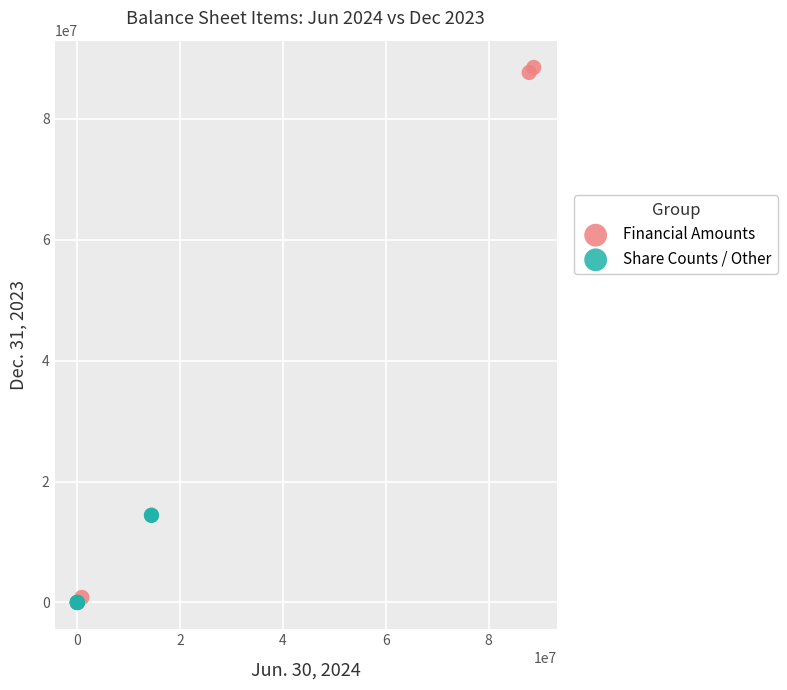

Which series reaches the maximum Y coordinate?

Financial Amounts